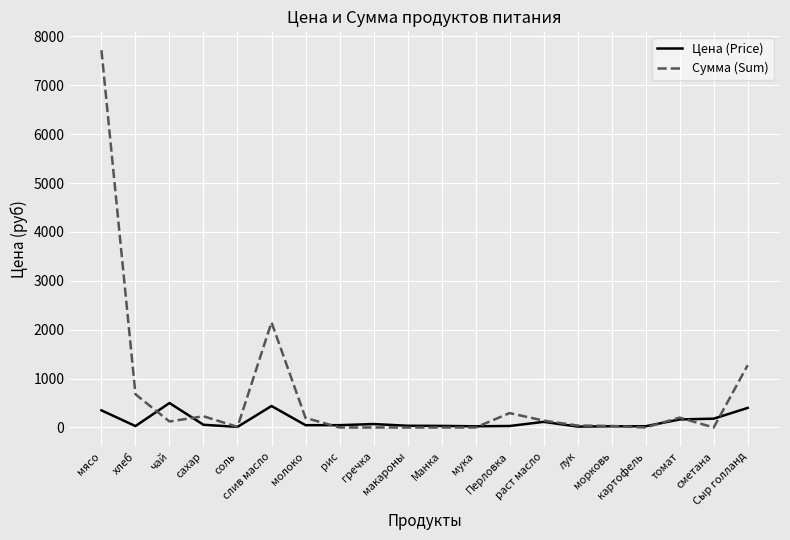

Which series has the largest total across all categories?

Сумма (Sum)